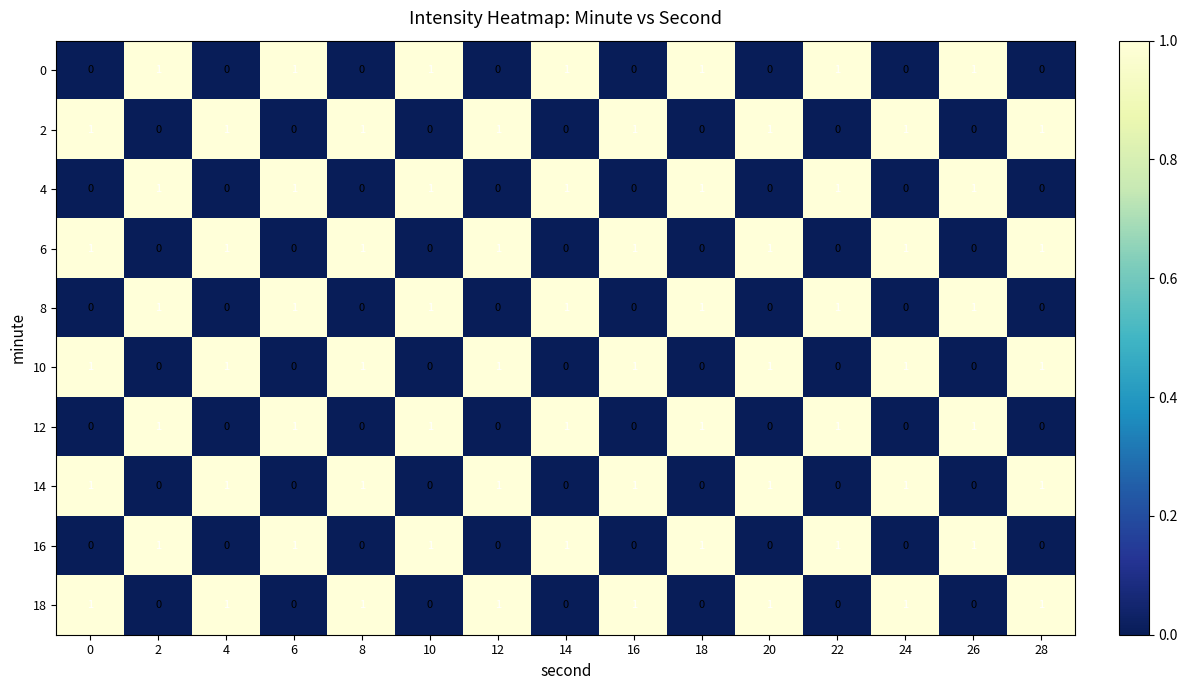

Is it true that 18 equals 1 at 16?

True